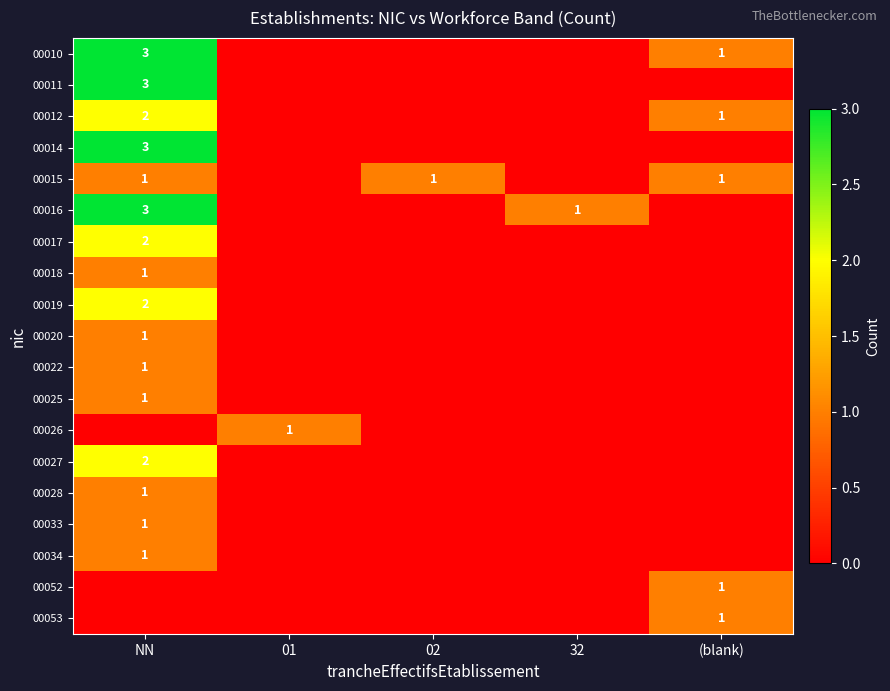

The 00019 series shows 2 at NN. True or false?

True